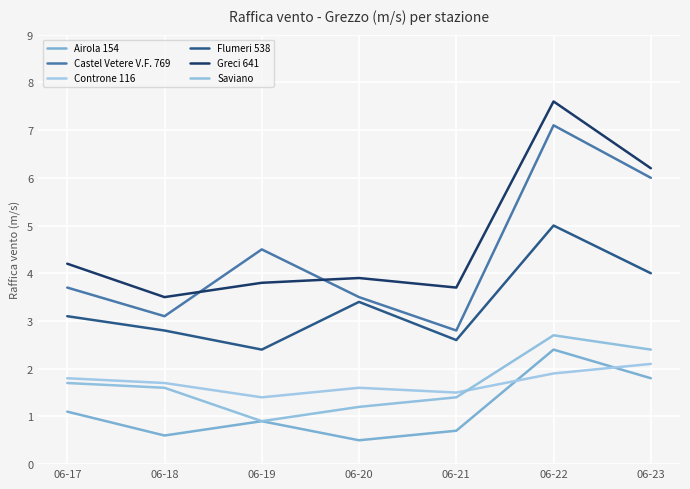

What is the difference between the Castel Vetere V.F. 769 values at 06-17 and 06-21?

0.9